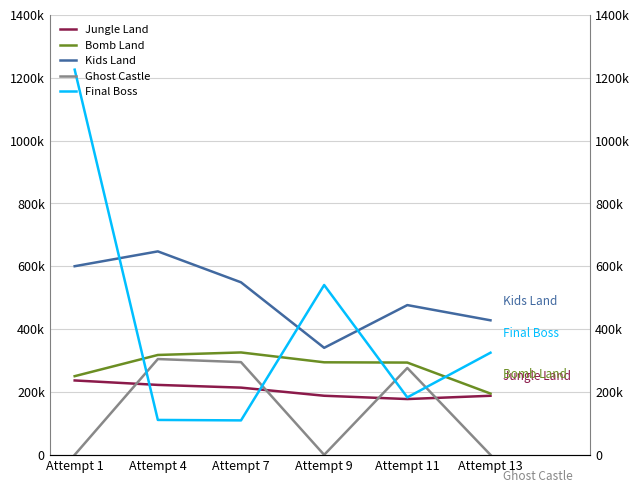

List the series in order of their overall mean, highest first.

Kids Land, Final Boss, Bomb Land, Jungle Land, Ghost Castle